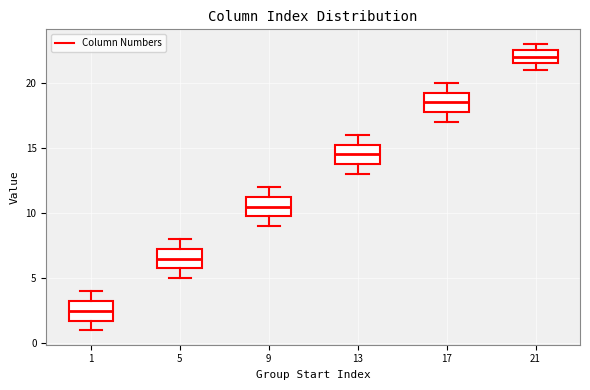

Reading left to right, read every box against the y-axis: the position of its median line, the range the box covers, and the ends of its whiskers. The values are not printed on the chart, so give them approximately, as read against the axis.

1: median 2.5, box 2.0 to 3.5, whiskers 1.0 to 4.0
5: median 6.5, box 6.0 to 7.5, whiskers 5.0 to 8.0
9: median 10.5, box 10.0 to 11.5, whiskers 9.0 to 12.0
13: median 14.5, box 14.0 to 15.5, whiskers 13.0 to 16.0
17: median 18.5, box 18.0 to 19.5, whiskers 17.0 to 20.0
21: median 22.0, box 21.5 to 22.5, whiskers 21.0 to 23.0